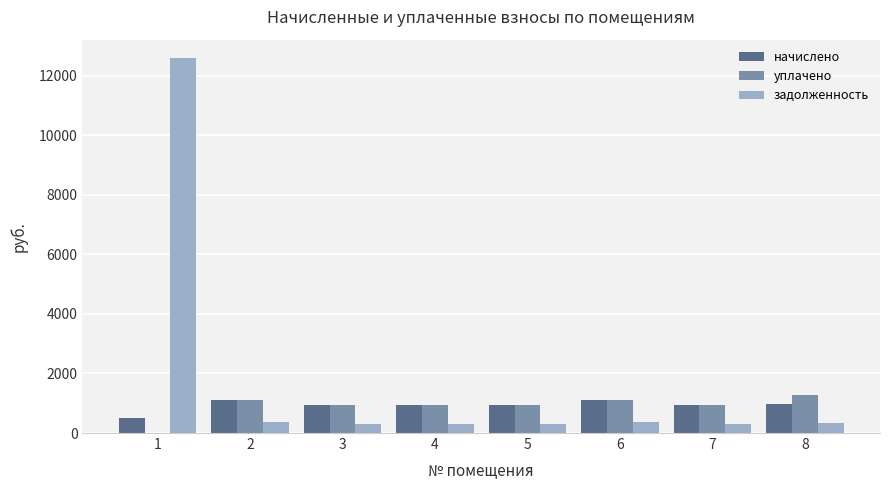

What is the total value across all series at 4?

2172.2